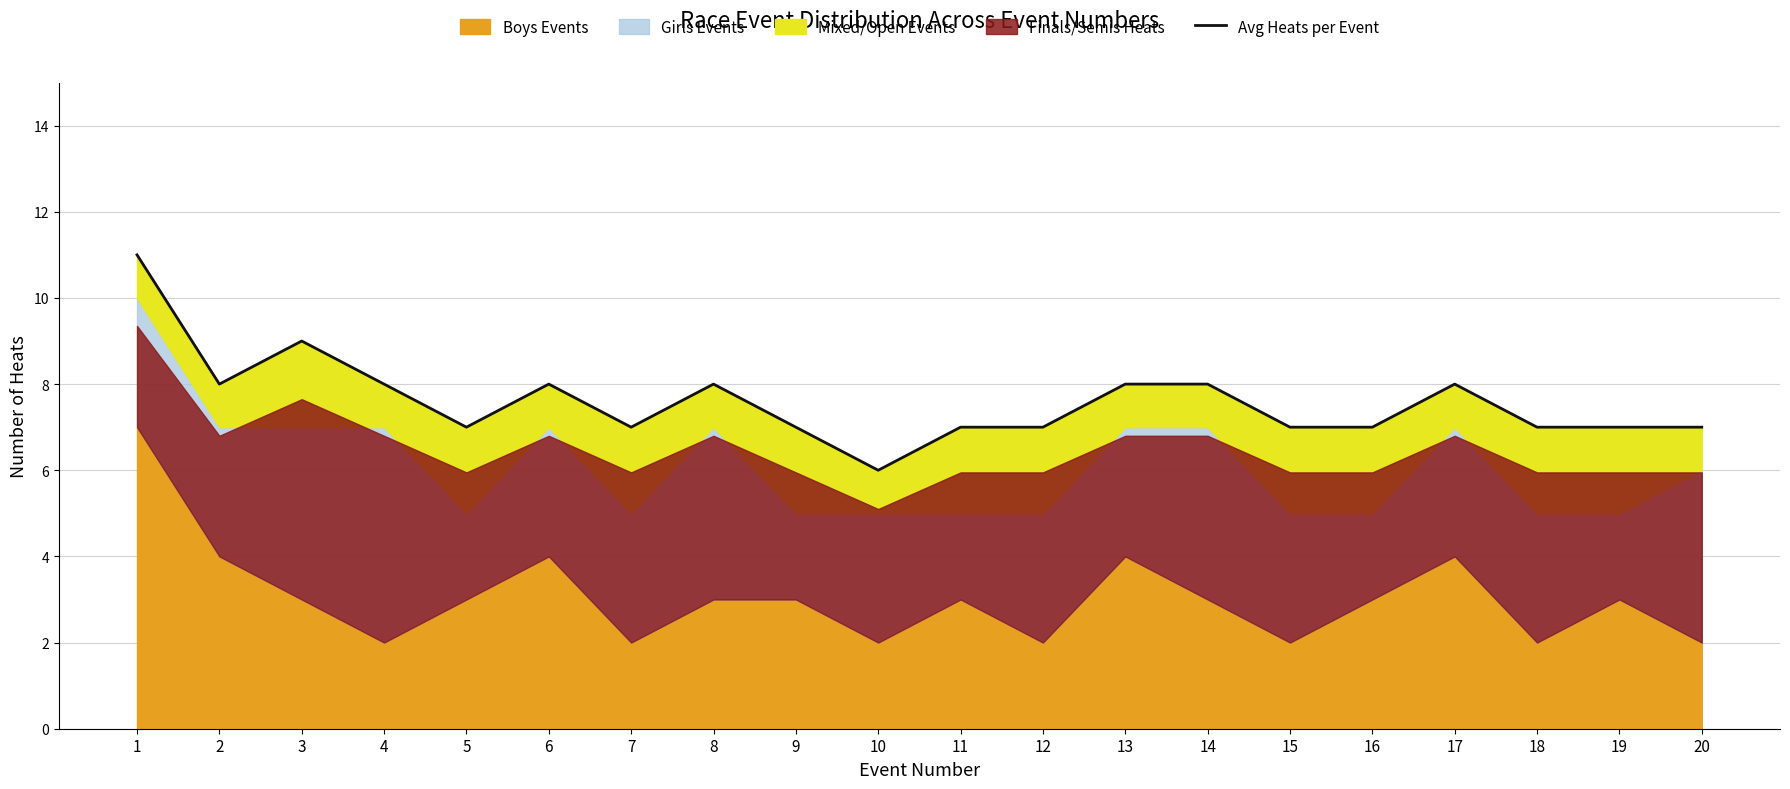

Reading left to right, transcribe all the data shown in this chart.

11	8	9	8	7	8	7	8	7	6	7	7	8	8	7	7	8	7	7	7